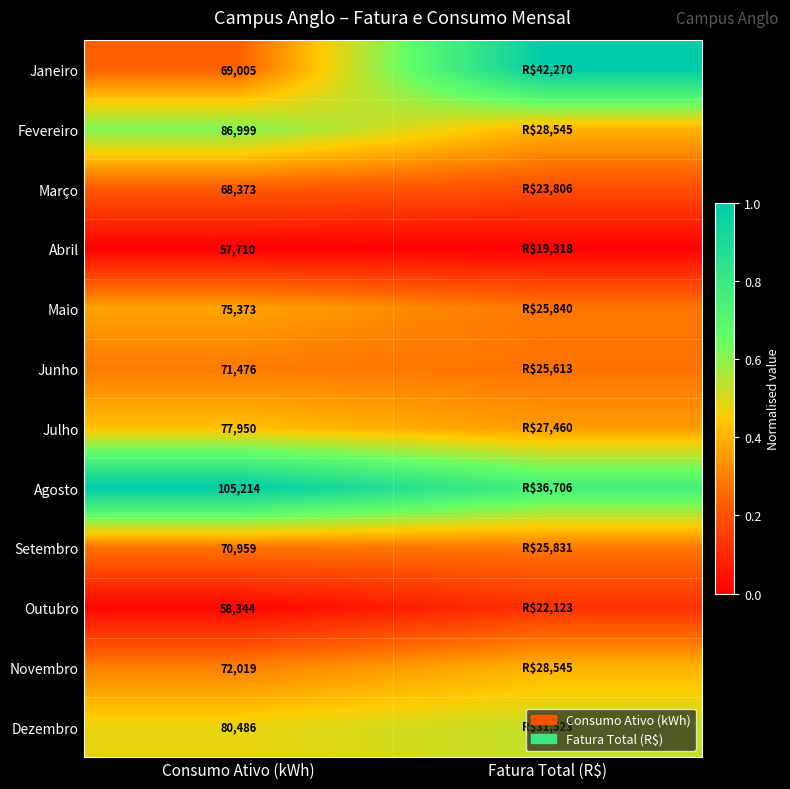

At which category does the chart reach its peak across all series?

Fatura Total (R$)